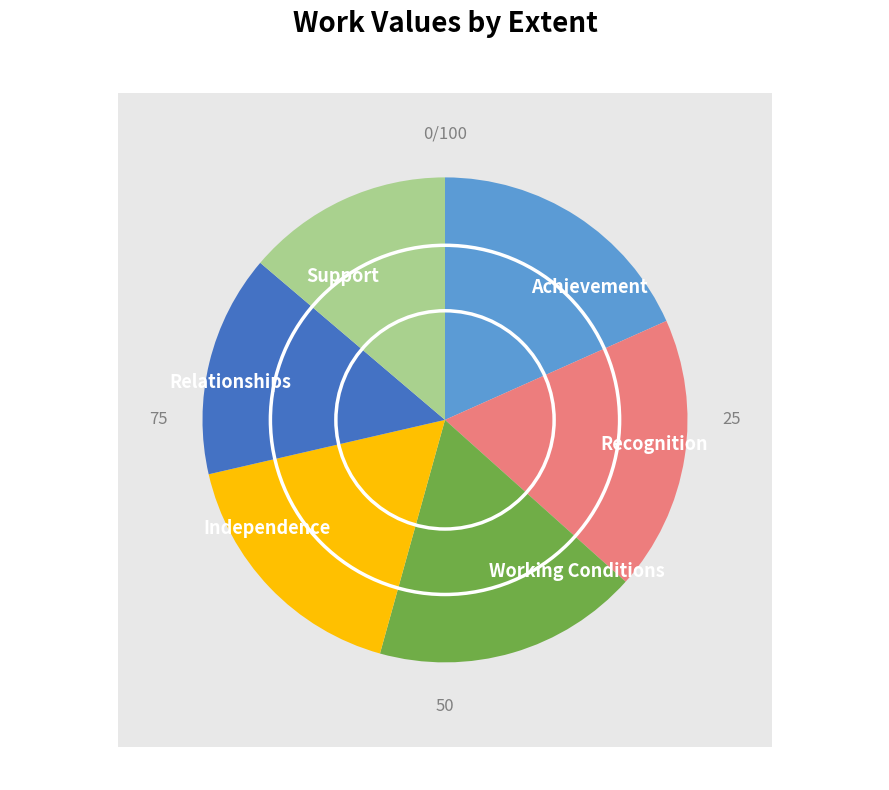

Is there a majority slice in this chart?

No